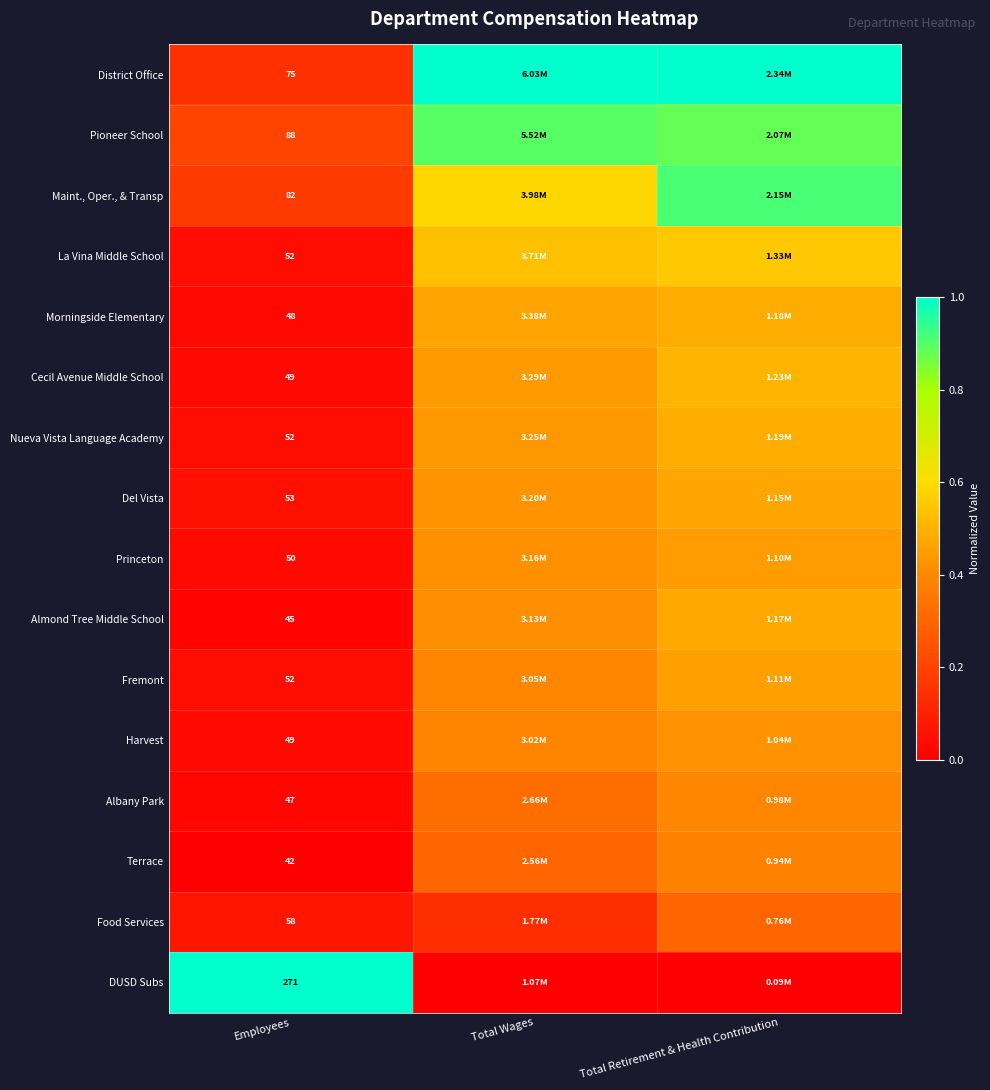

What value does the Princeton series have at Total Wages?

0.4